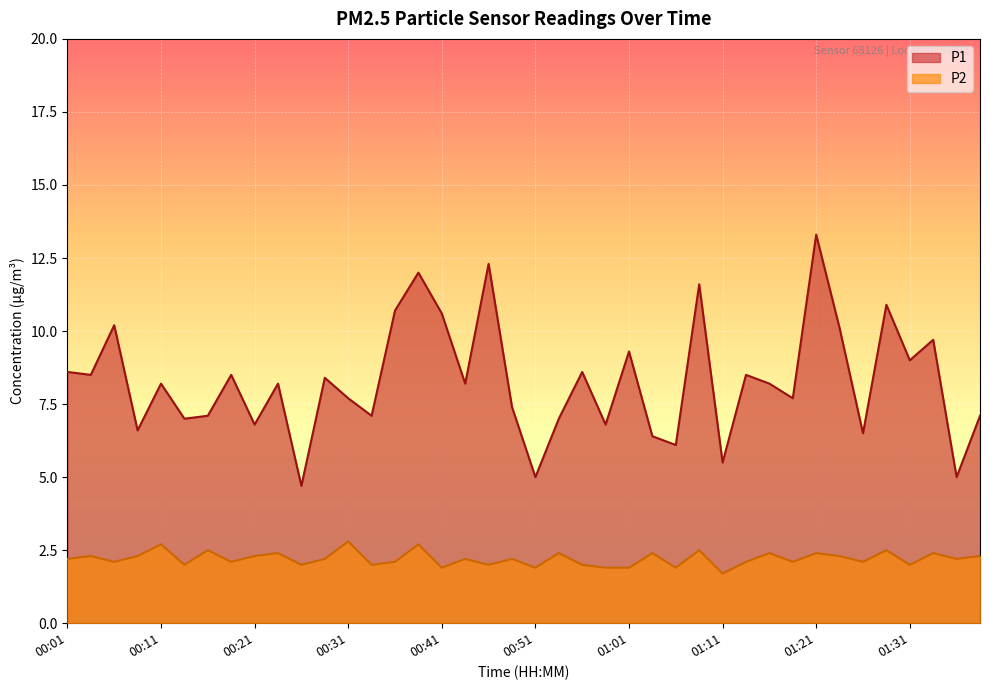

How many series are shown in this chart?

2